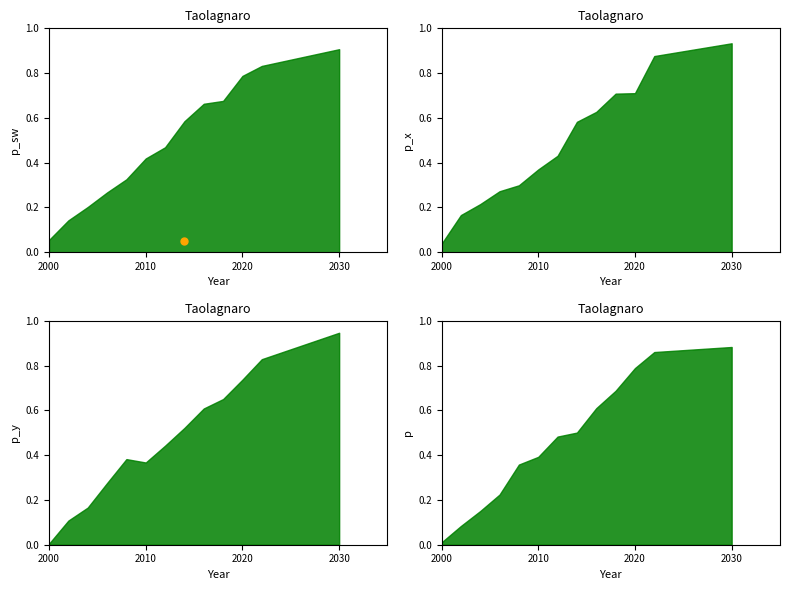

Which category has the lowest value in the cv_skillpsychomotor series?

2000